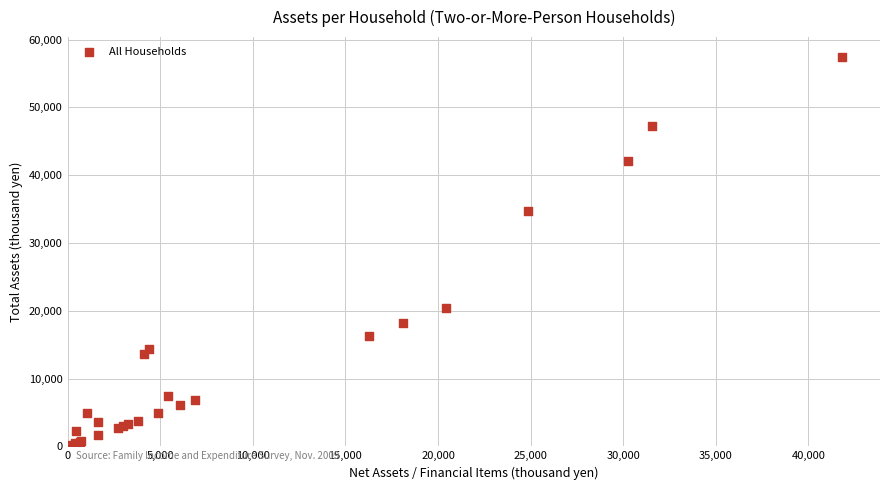

What Y value in the scatter plot is closest to 28869?

34757